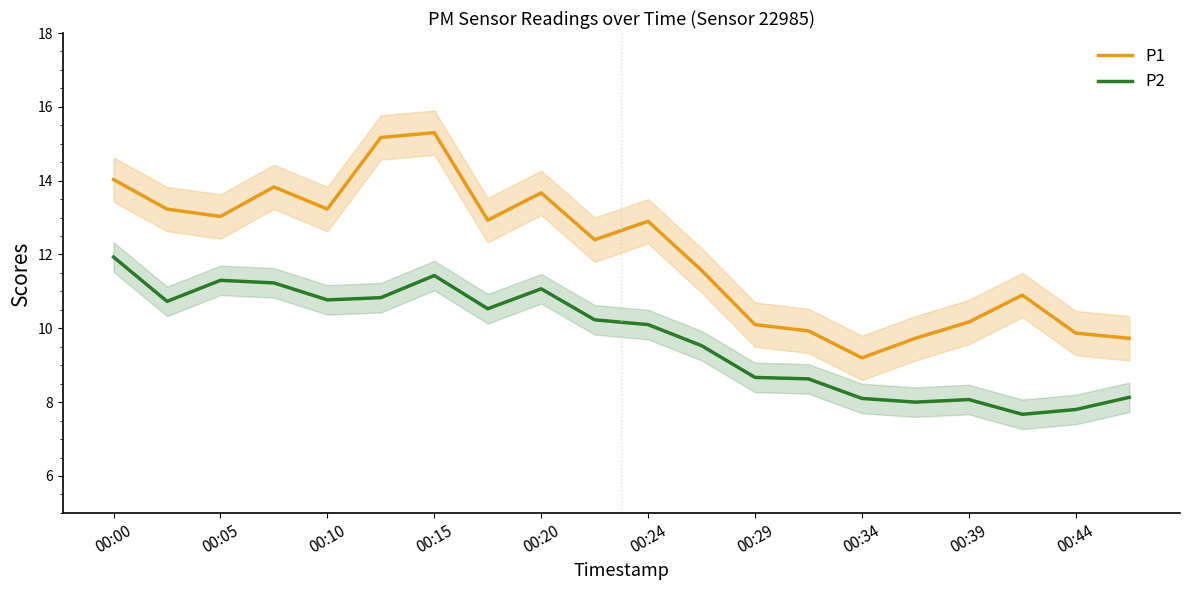

True or false: P2 and P1 intersect in this chart.

False